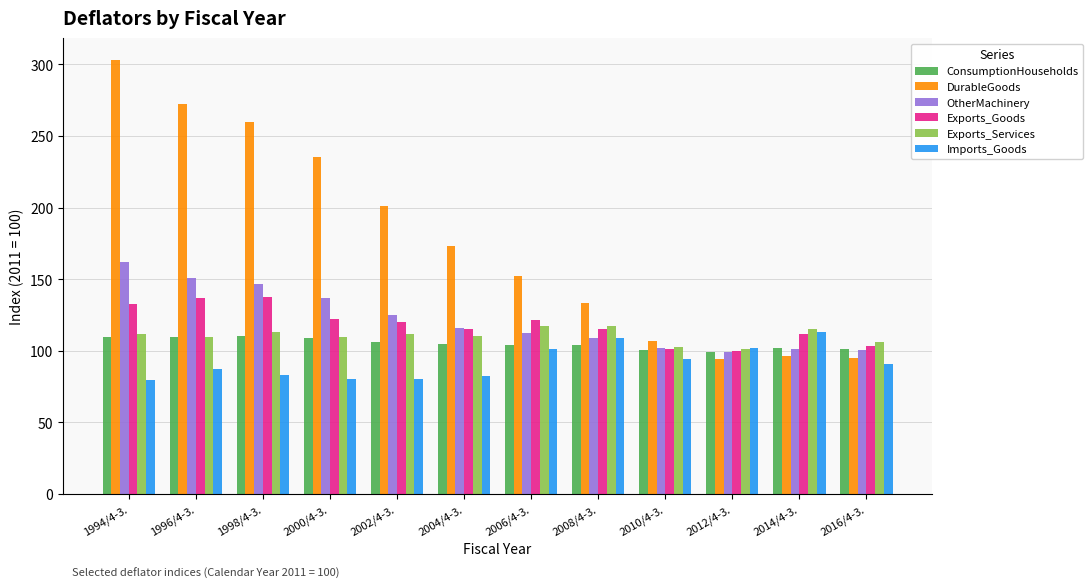

What is the label of the 5th bar from the left?

2002/4-3.